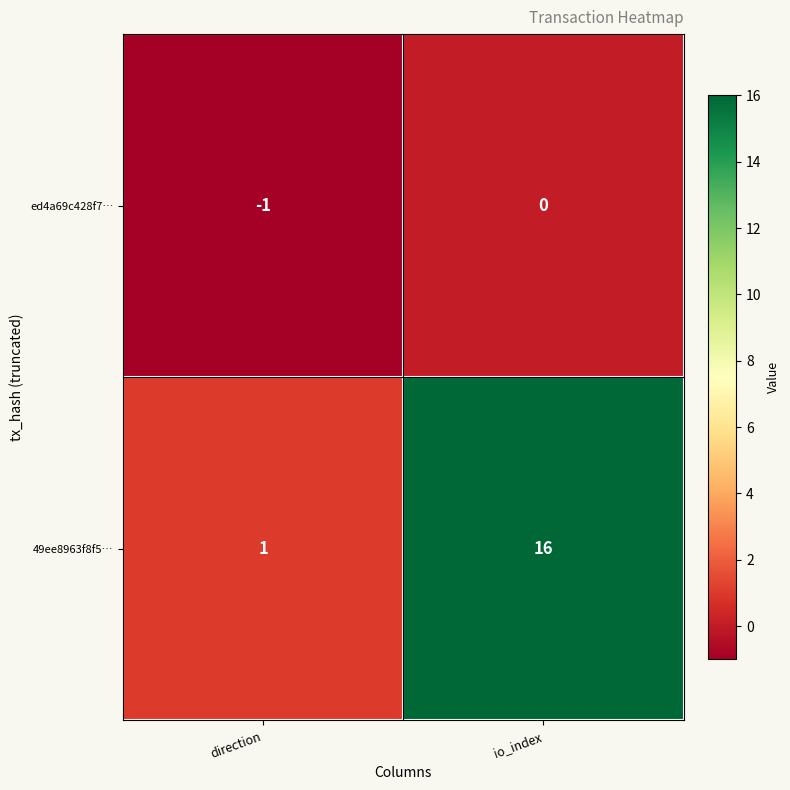

At which label does 49ee8963f8f5… reach its peak?

io_index